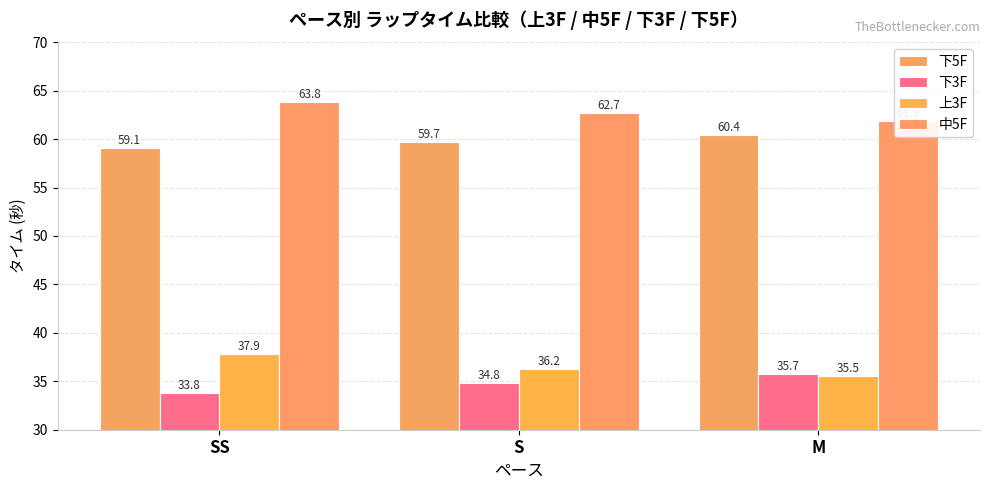

Which series changed the most between SS and S?

上3F